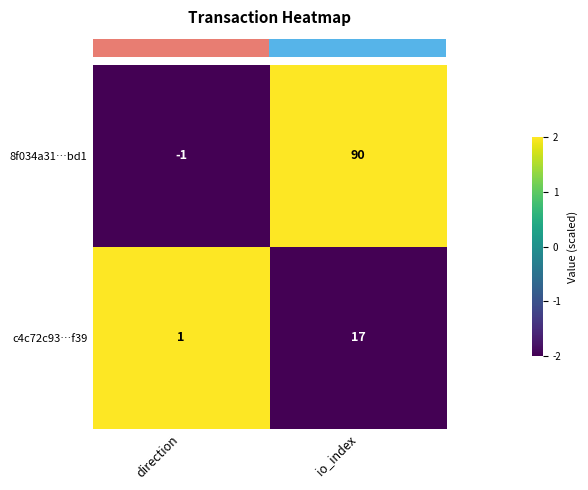

Between direction and io_index, which series saw the biggest shift?

8f034a31…bd1